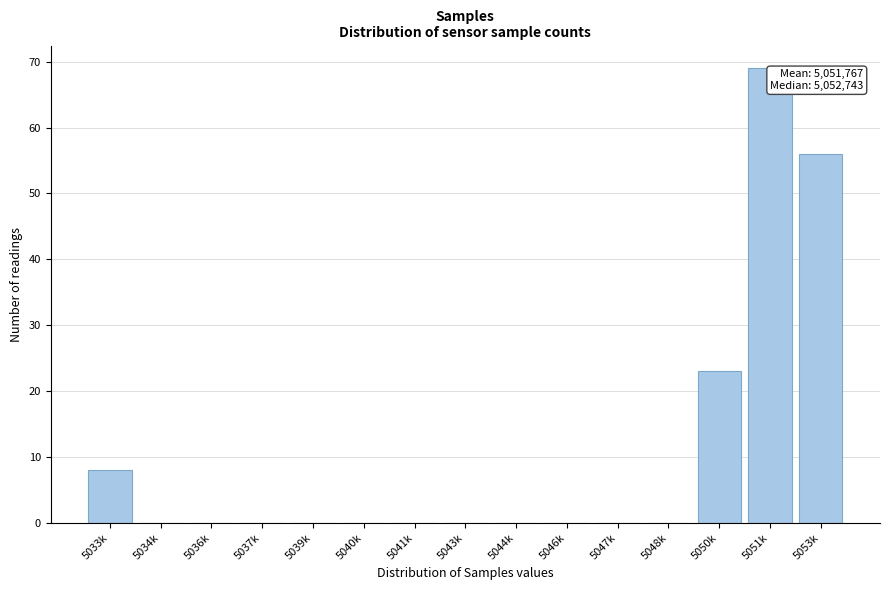

Reading left to right, transcribe all the data shown in this chart.

5033k=8	5034k=0	5036k=0	5037k=0	5039k=0	5040k=0	5041k=0	5043k=0	5044k=0	5046k=0	5047k=0	5048k=0	5050k=23	5051k=69	5053k=56